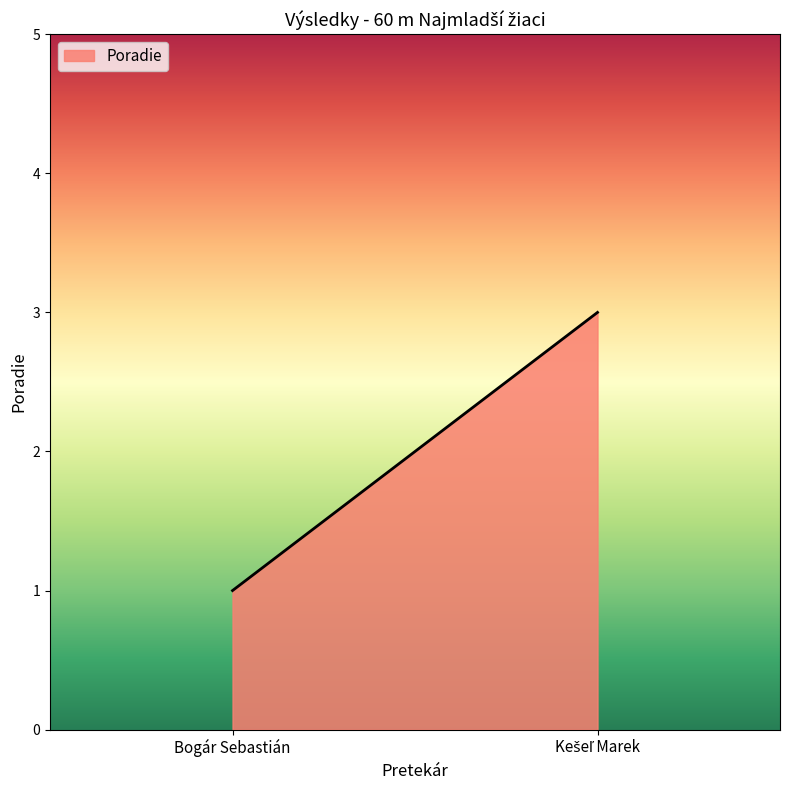

Is it true that the value at Bogár Sebastián is 1?

True